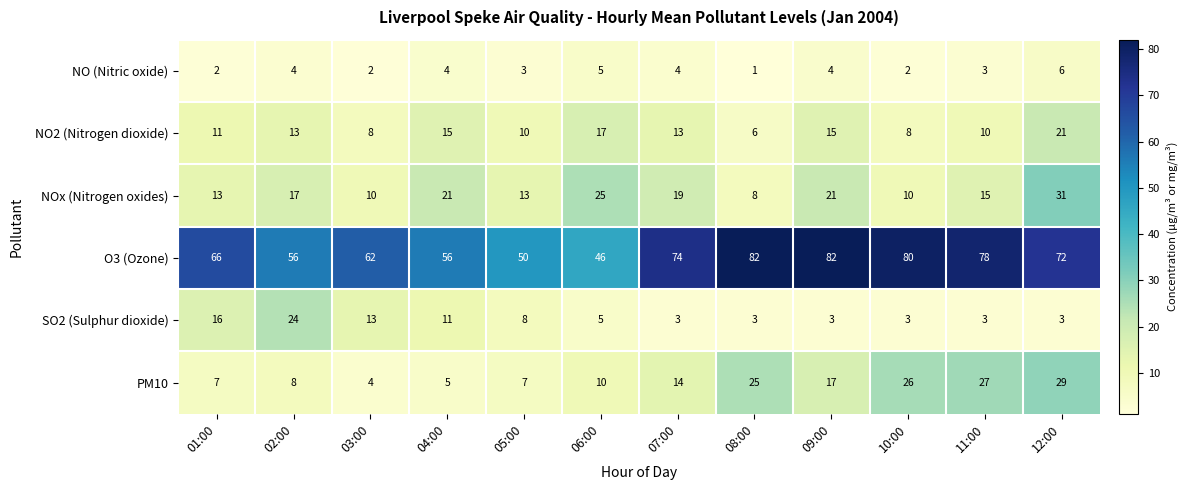

What is the minimum value shown in the chart?

1